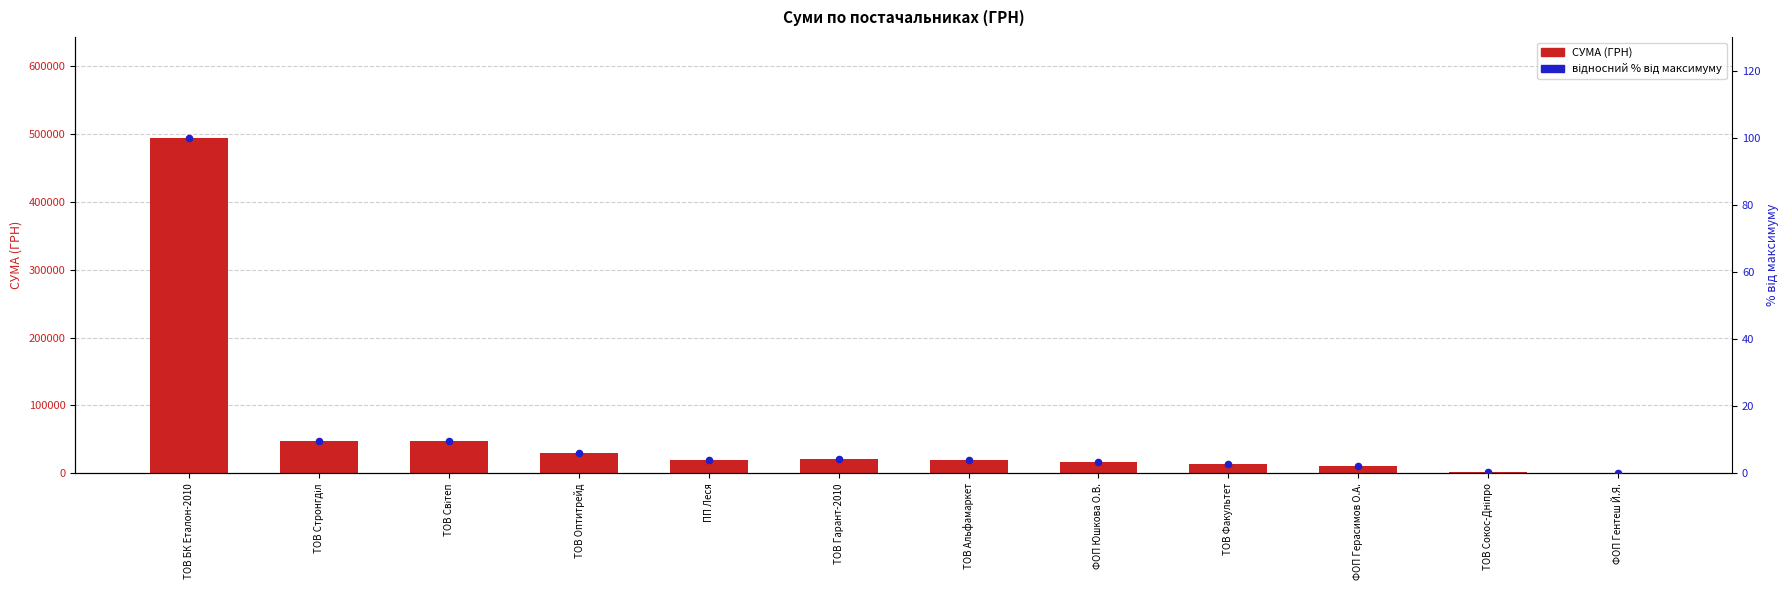

Which series has the widest spread of Y values?

СУМА (ГРН)